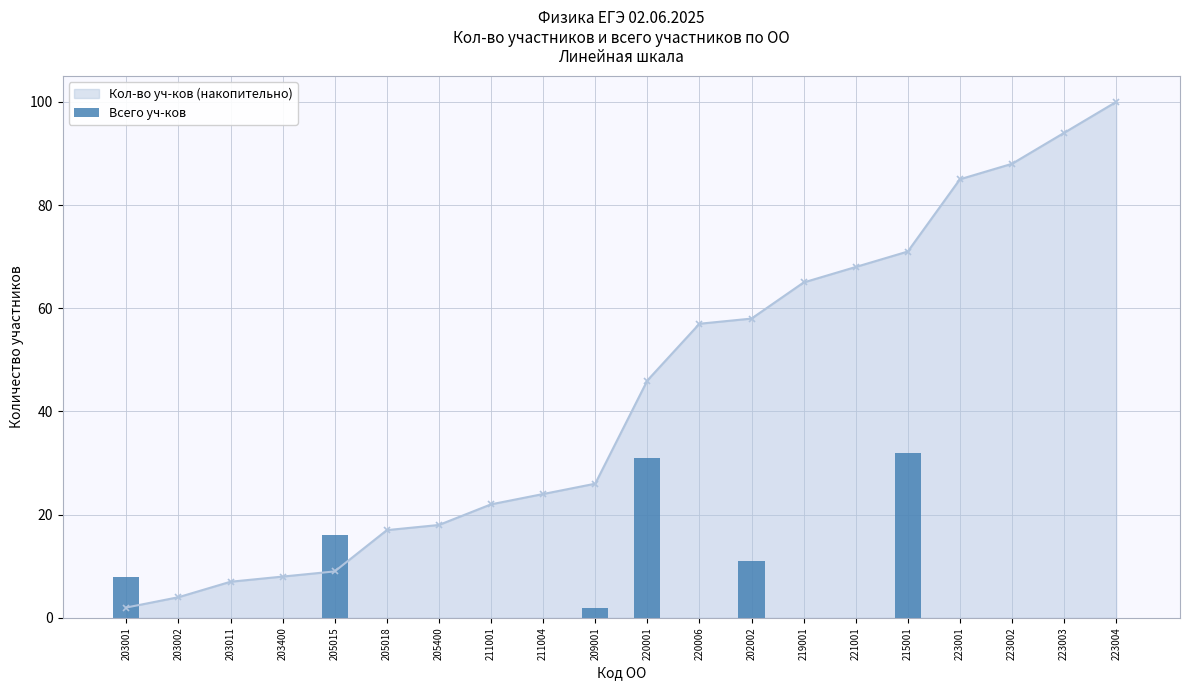

Does the chart contain any negative values?

No